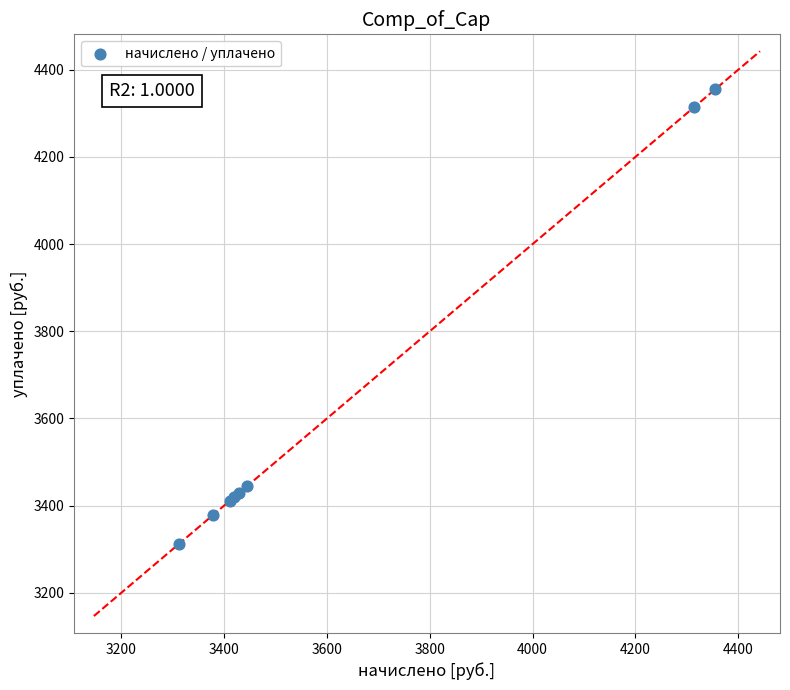

What Y value in the scatter plot is closest to 3833?

3444.5